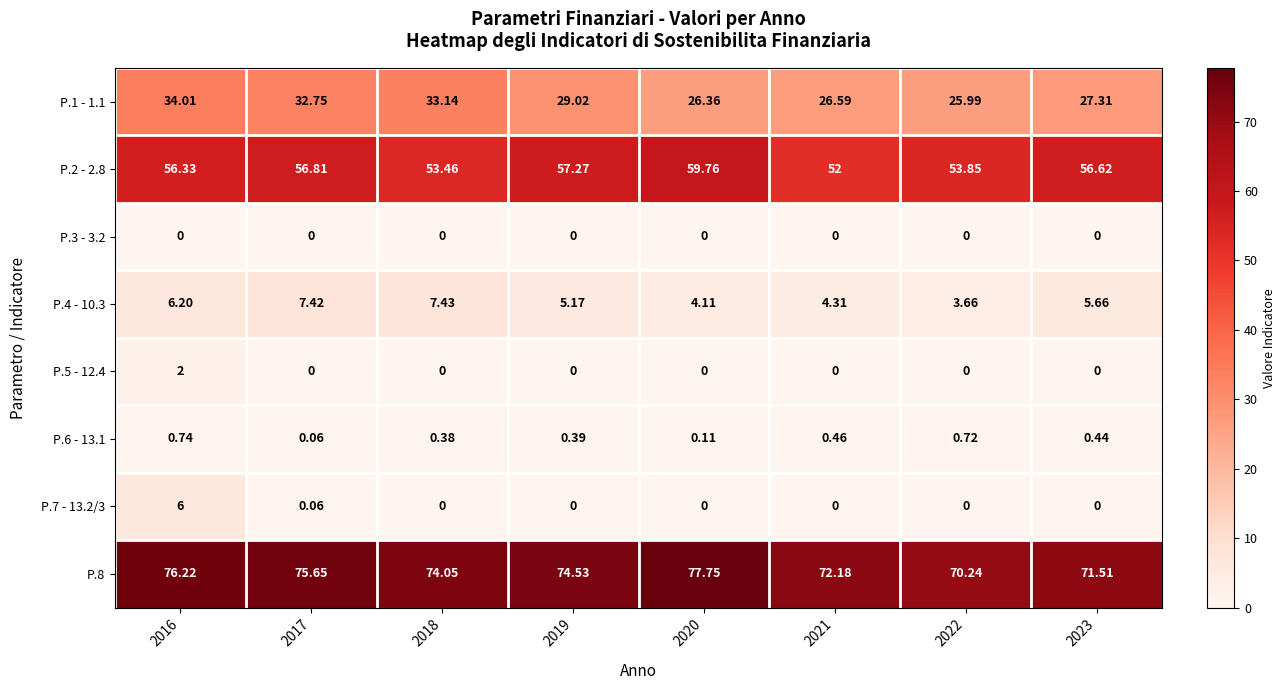

How many categories are shown in the chart?

8